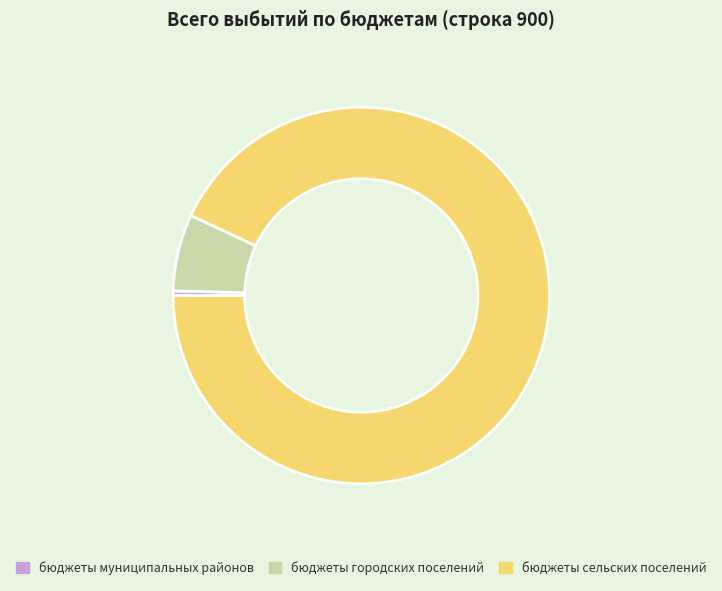

Which slice is the smallest?

бюджеты муниципальных районов